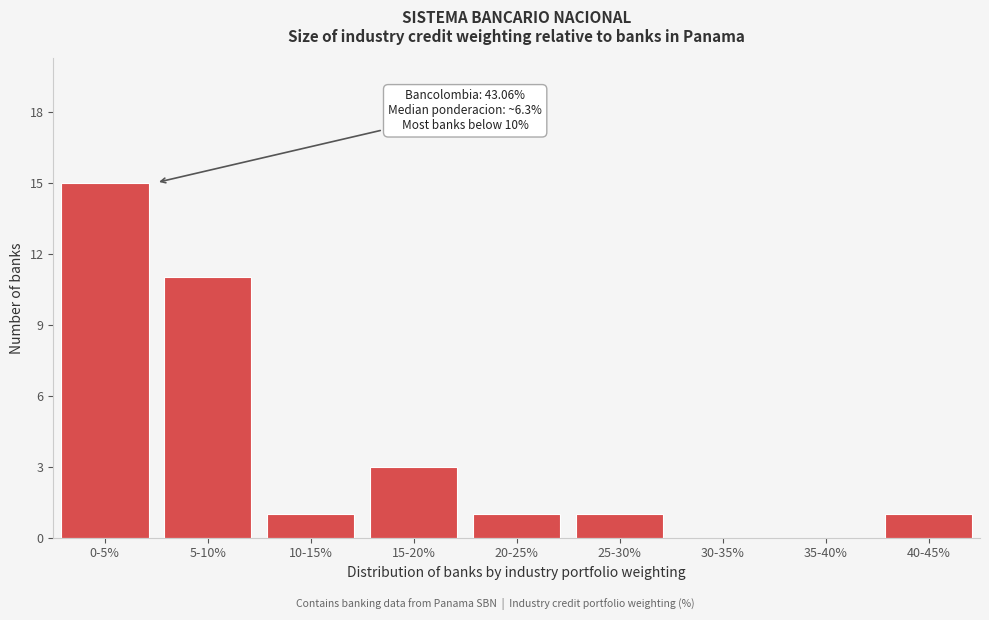

Reading left to right, extract all data points from this chart.

0-5%=15	5-10%=11	10-15%=1	15-20%=3	20-25%=1	25-30%=1	30-35%=0	35-40%=0	40-45%=1